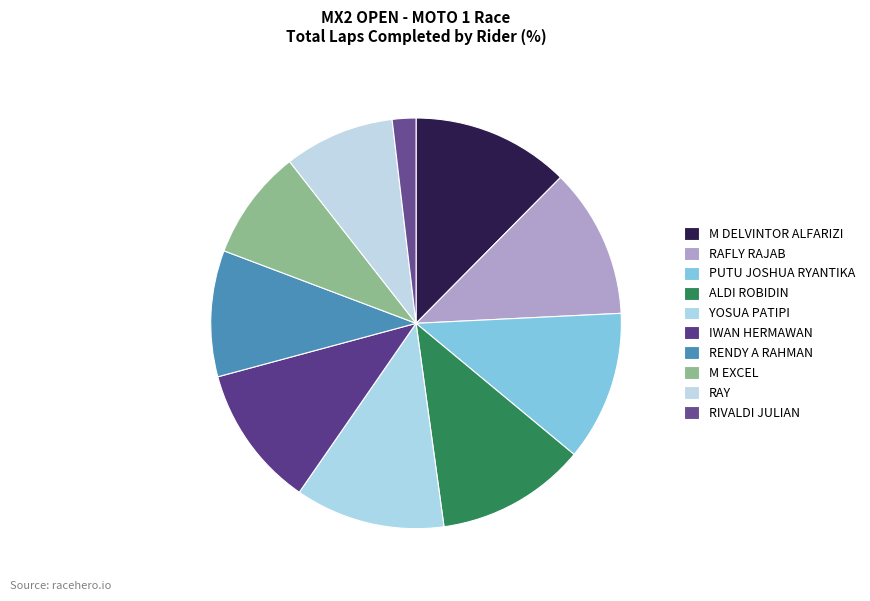

Rank the categories by value from lowest to highest.

RIVALDI JULIAN, M EXCEL, RAY, RENDY A RAHMAN, IWAN HERMAWAN, RAFLY RAJAB, PUTU JOSHUA RYANTIKA, ALDI ROBIDIN, YOSUA PATIPI, M DELVINTOR ALFARIZI